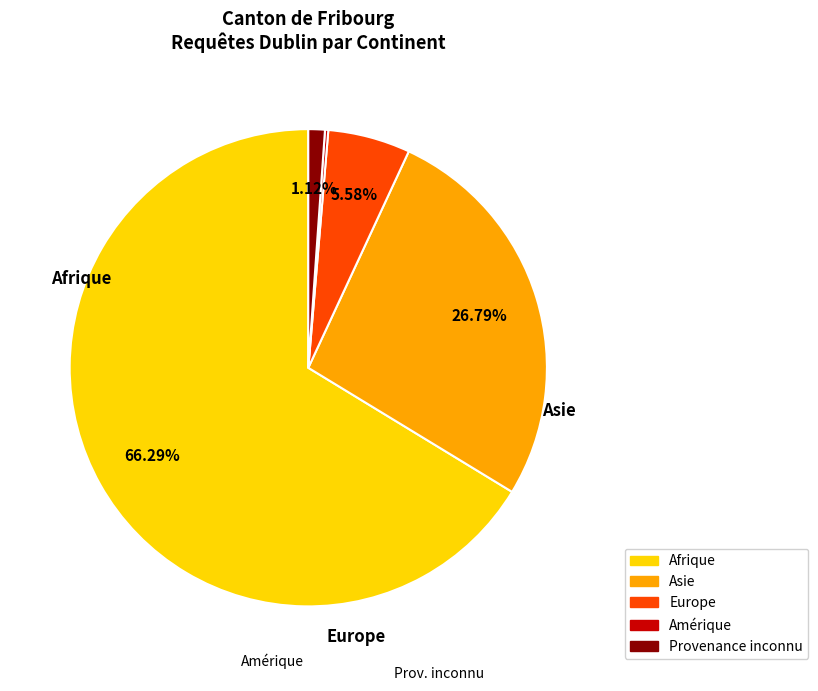

True or false: Europe accounts for 6% of the total.

True